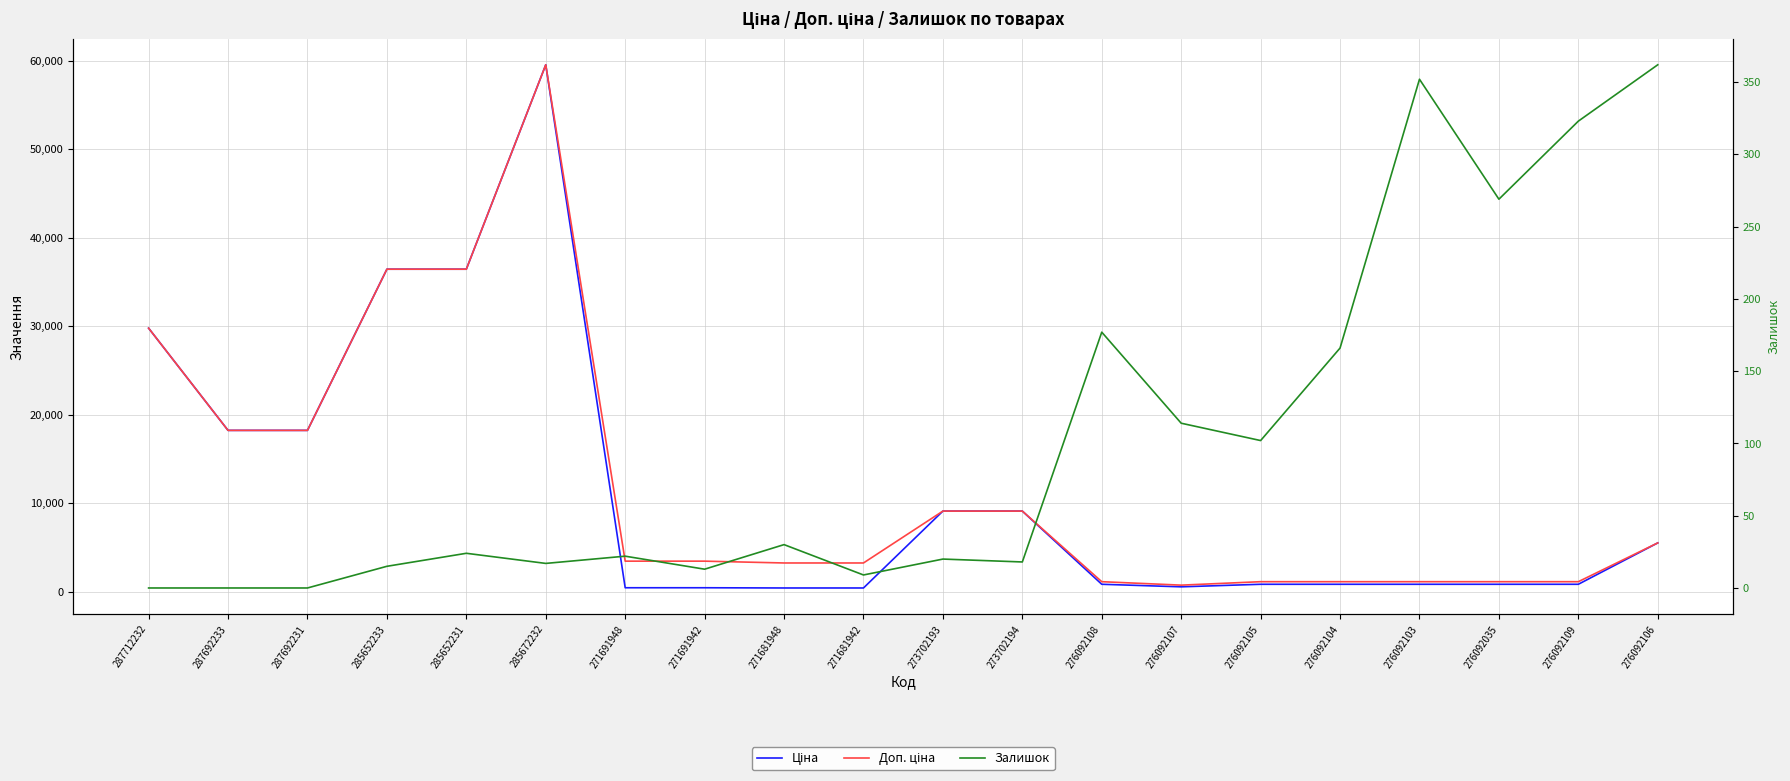

The Ціна series shows 1215.6 at 276092109. True or false?

False